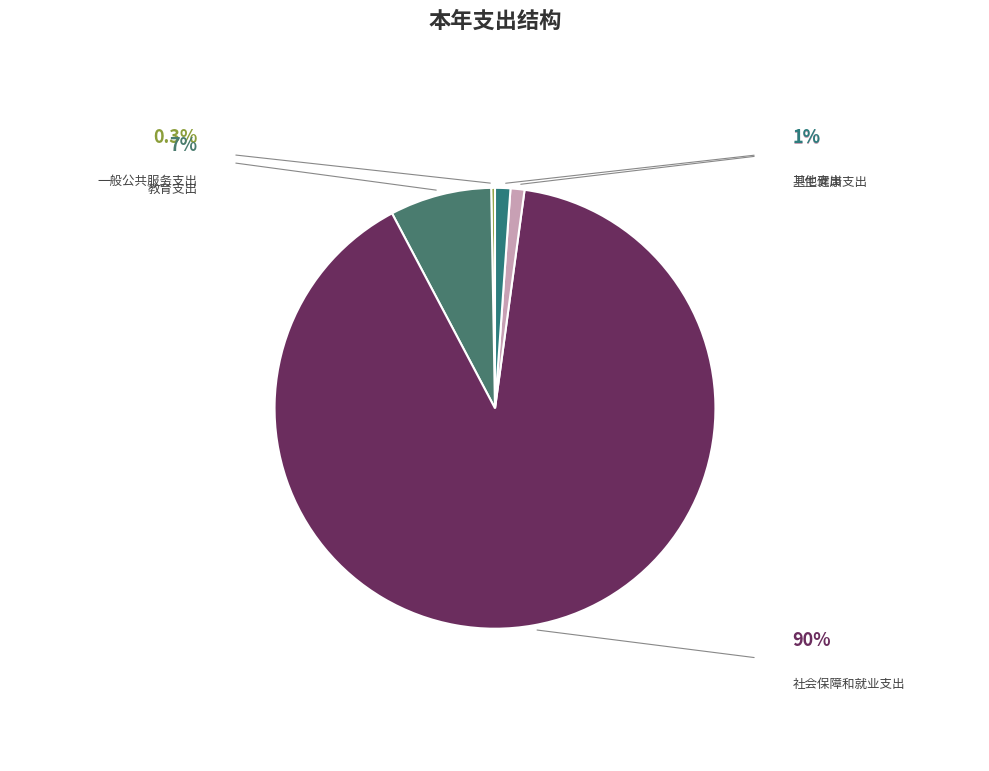

What is the smallest slice in the pie chart?

一般公共服务支出